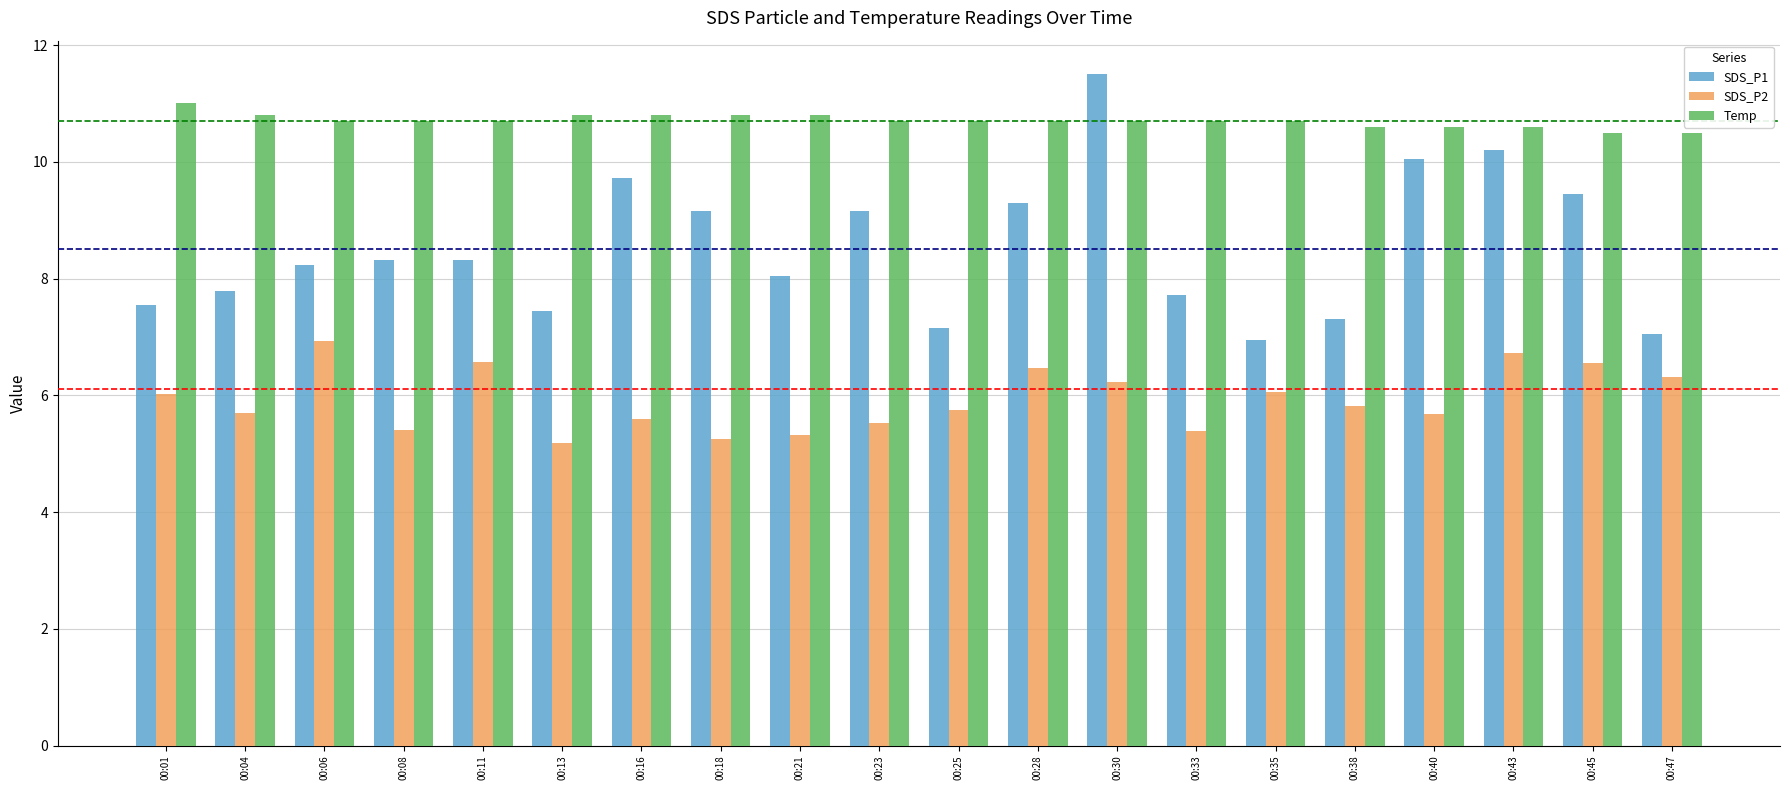

At which category is the sum across all series the highest?

00:30